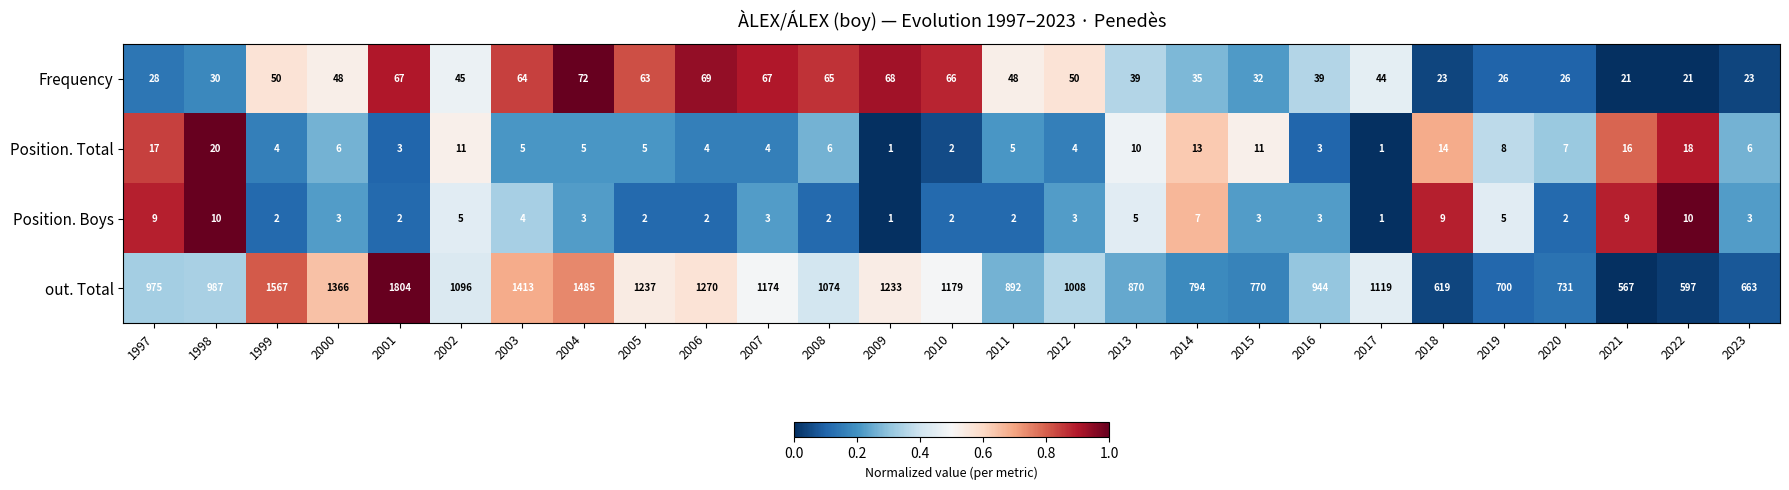

How many values in the Frequency series are below 45?

13